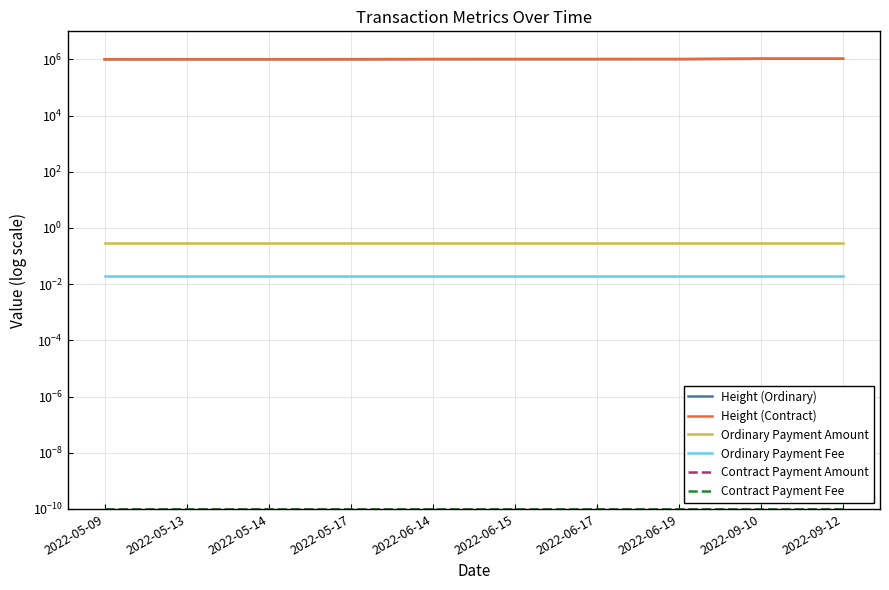

At 2022-05-09, list the series in order from largest to smallest.

Height (Contract), Height (Ordinary), Ordinary Payment Amount, Ordinary Payment Fee, Contract Payment Amount, Contract Payment Fee